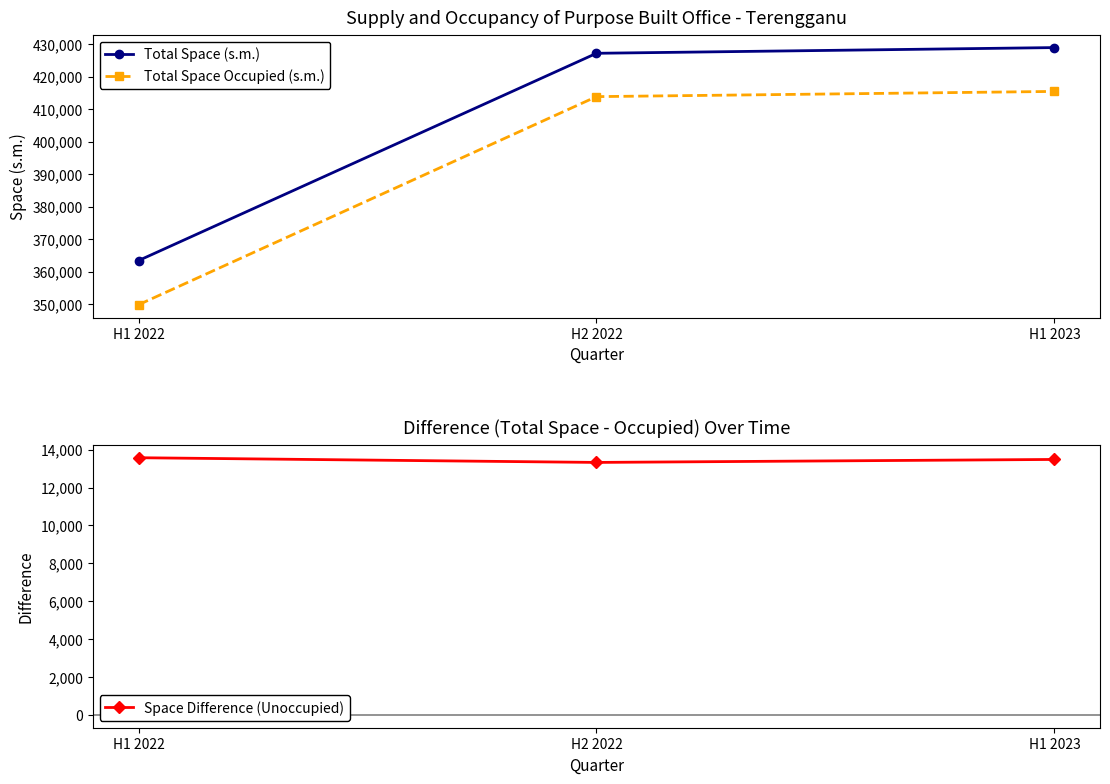

True or false: Total Space Occupied (s.m.) has a value of 415513 at H1 2023.

True